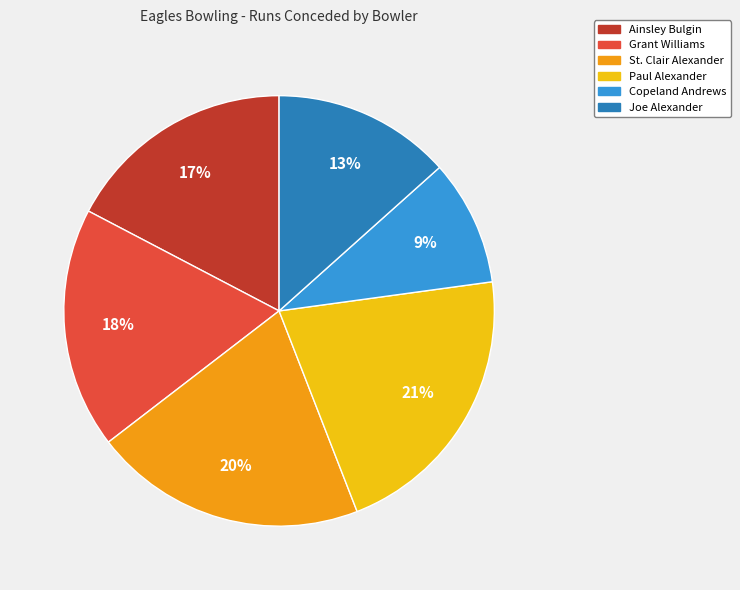

How many slices are in this pie chart?

6